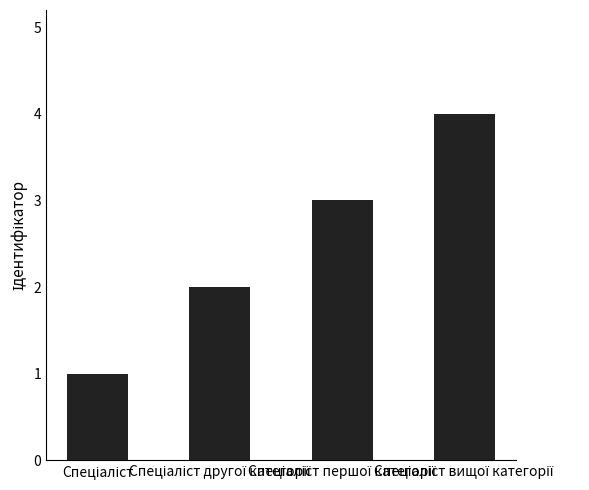

What is the difference between the maximum and minimum values?

3